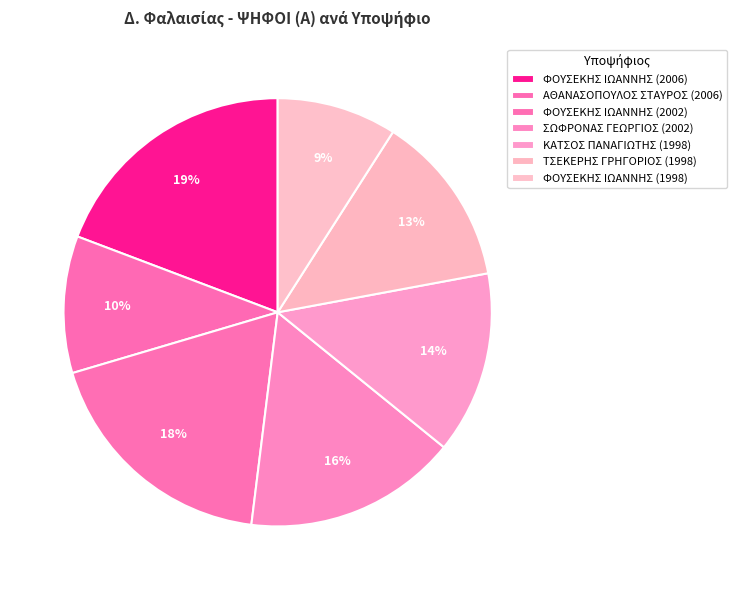

Is it true that ΑΘΑΝΑΣΟΠΟΥΛΟΣ ΣΤΑΥΡΟΣ (2006) is 10% of the pie?

True